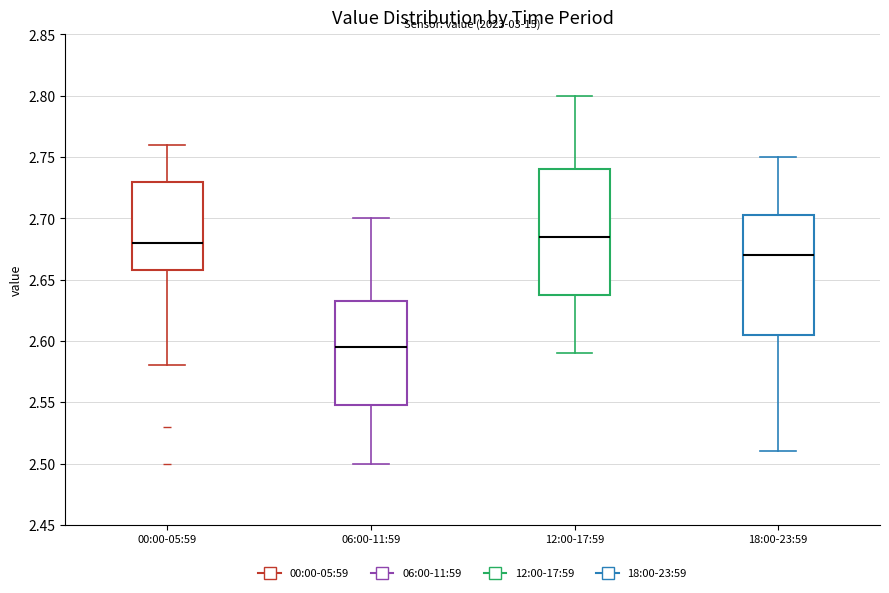

Where is the upper edge of the box for 18:00-23:59 on the y-axis? The values are not printed on the chart, so give them approximately, as read against the axis.

2.705